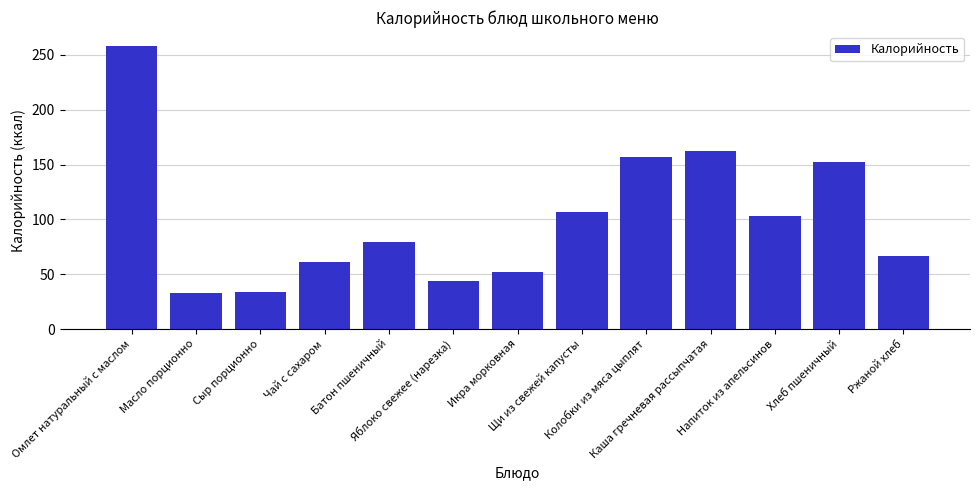

How many data points are less than 79?

6